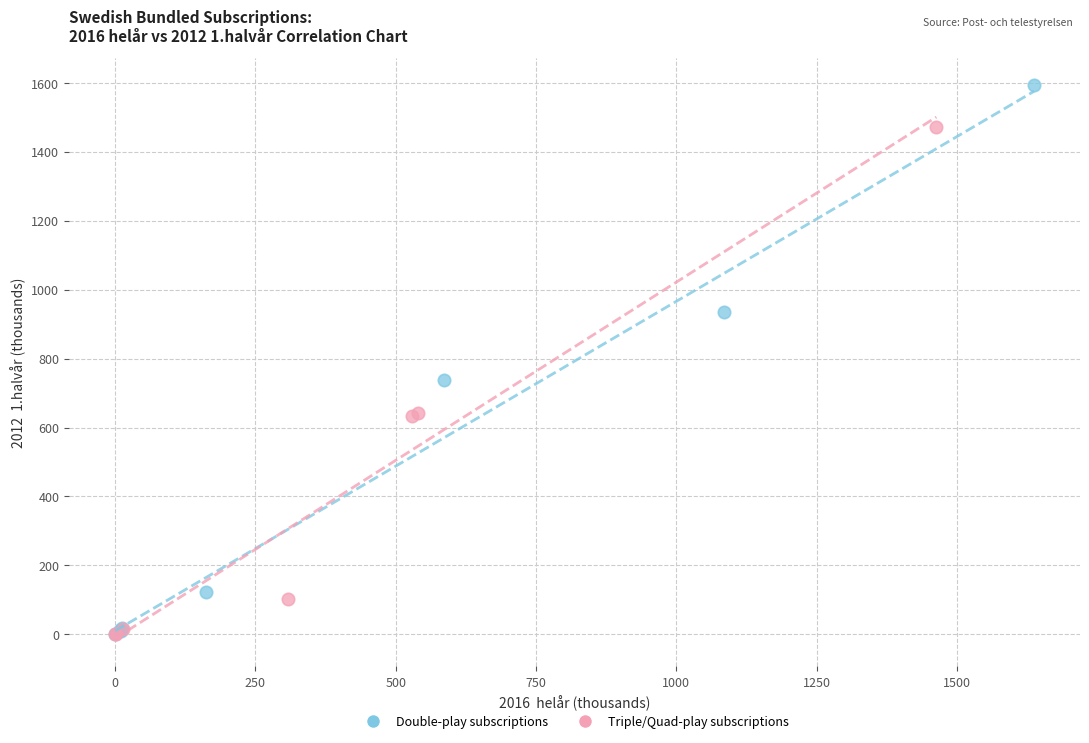

Which series has the widest spread of Y values?

Double-play subscriptions